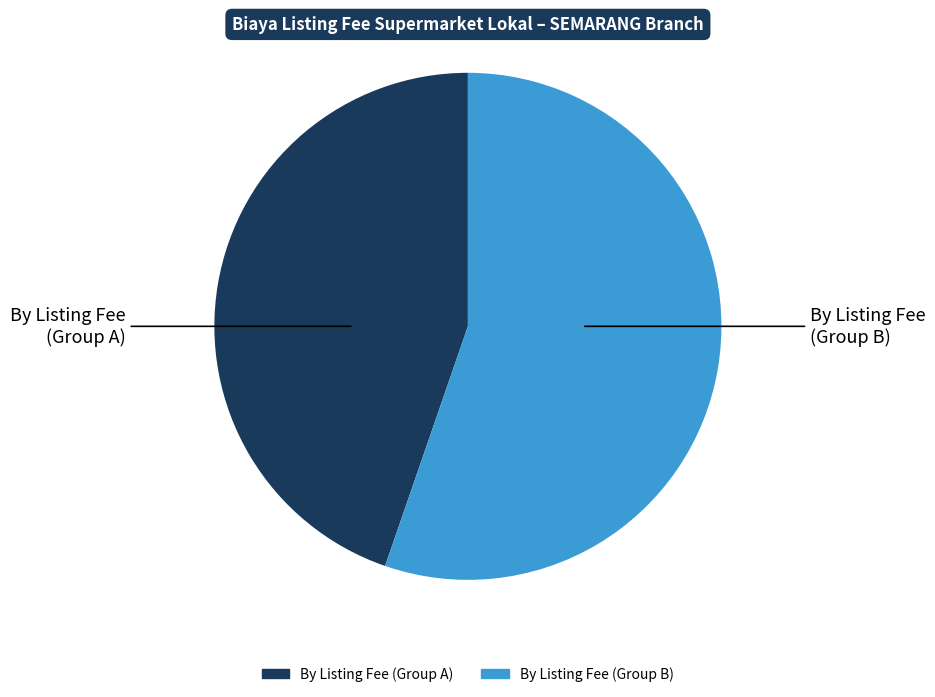

How many slices are in this pie chart?

2